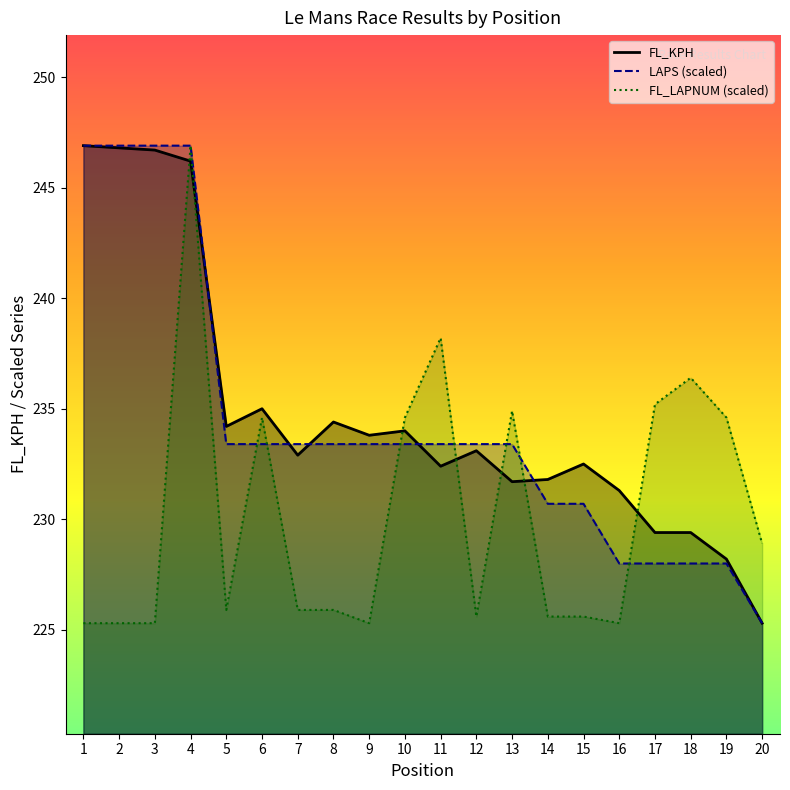

Reading left to right, list all the values displayed in this chart.

FL_KPH: 1=246.9	2=246.8	3=246.7	4=246.2	5=234.2	6=235.0	7=232.9	8=234.4	9=233.8	10=234.0	11=232.4	12=233.1	13=231.7	14=231.8	15=232.5	16=231.3	17=229.4	18=229.4	19=228.2	20=225.3
LAPS: 1=246.9	2=246.9	3=246.9	4=246.9	5=233.4	6=233.4	7=233.4	8=233.4	9=233.4	10=233.4	11=233.4	12=233.4	13=233.4	14=230.7	15=230.7	16=228.0	17=228.0	18=228.0	19=228.0	20=225.3
FL_LAPNUM: 1=225.3	2=225.3	3=225.3	4=246.9	5=225.9	6=234.6	7=225.9	8=225.9	9=225.3	10=234.6	11=238.2	12=225.6	13=234.9	14=225.6	15=225.6	16=225.3	17=235.2	18=236.4	19=234.6	20=228.9